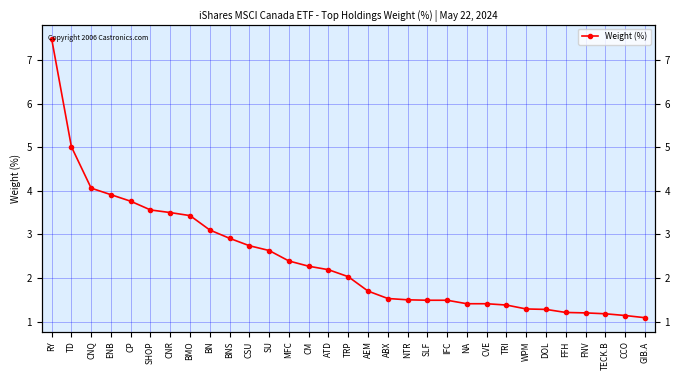

List the labels in order of value, smallest first.

GIB.A, CCO, TECK.B, FNV, FFH, DOL, WPM, TRI, NA, CVE, SLF, IFC, NTR, ABX, AEM, TRP, ATD, CM, MFC, SU, CSU, BNS, BN, BMO, CNR, SHOP, CP, ENB, CNQ, TD, RY